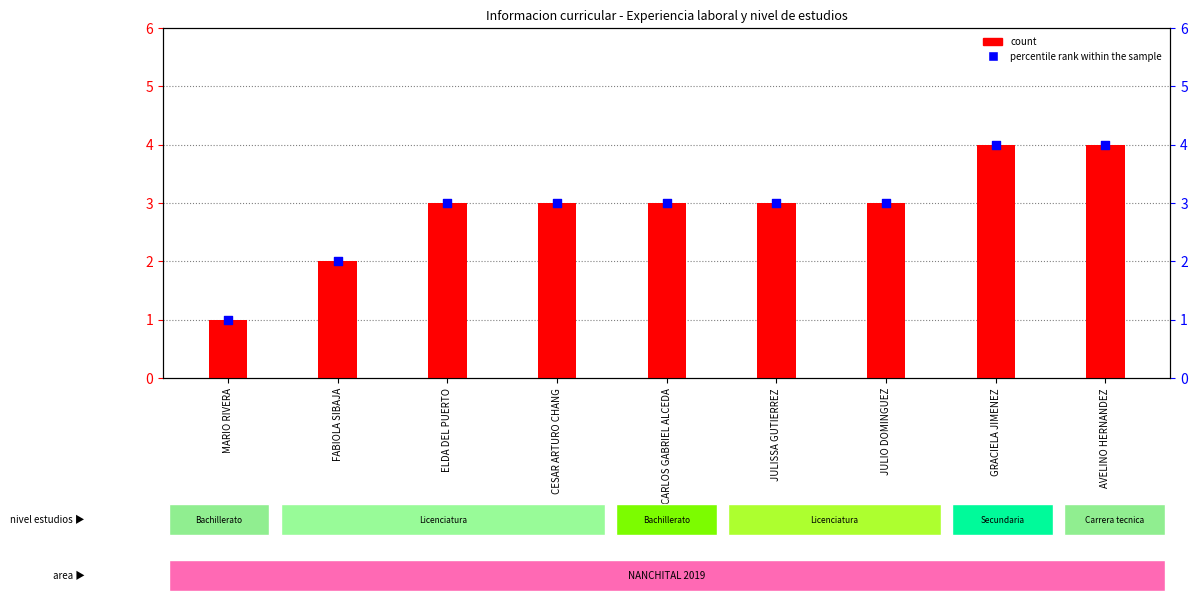

Which series has the largest total across all categories?

count